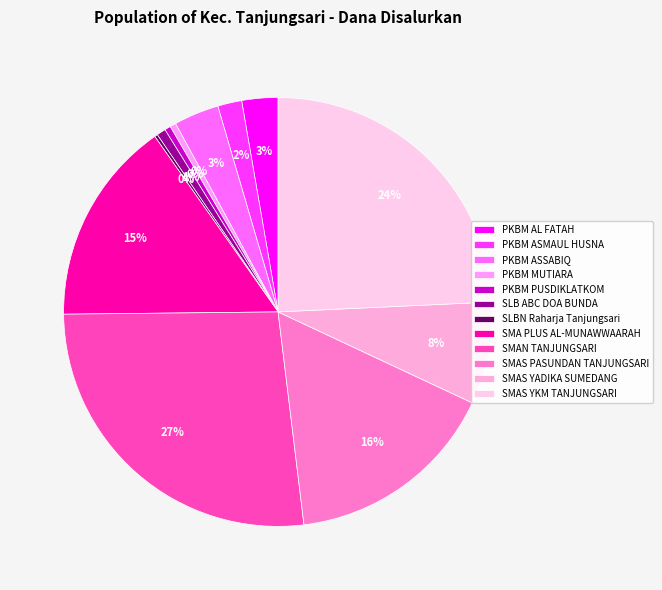

What is the largest slice in the pie chart?

SMAN TANJUNGSARI